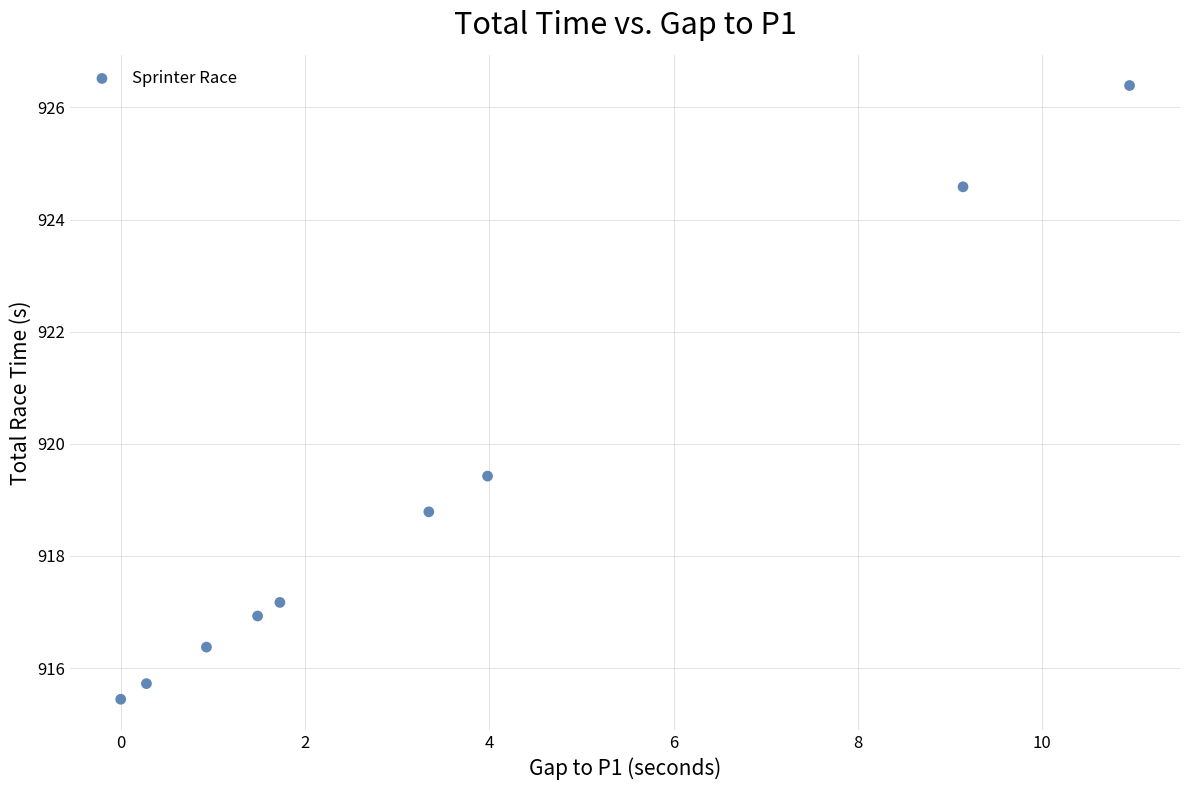

What is the average Y value?

919.0